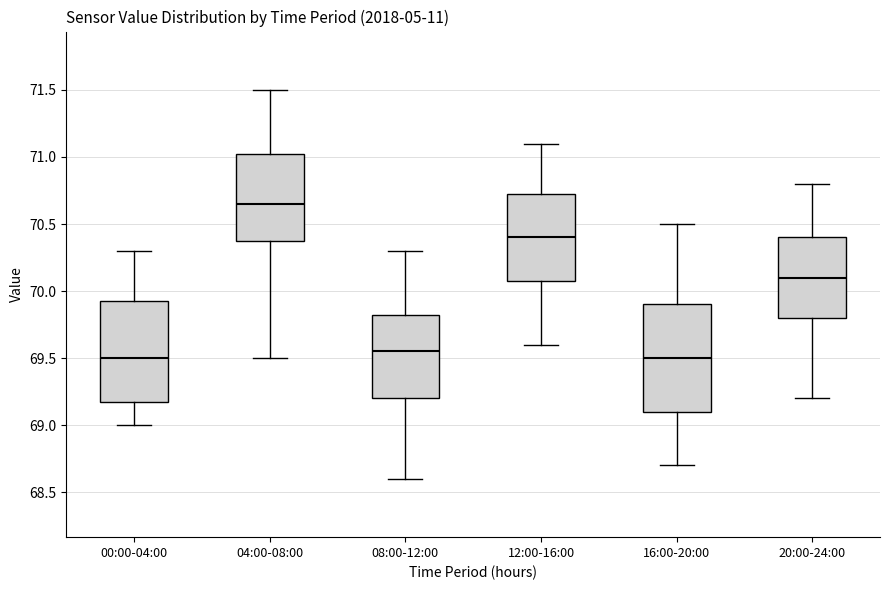

Which box's median line is the highest?

04:00-08:00